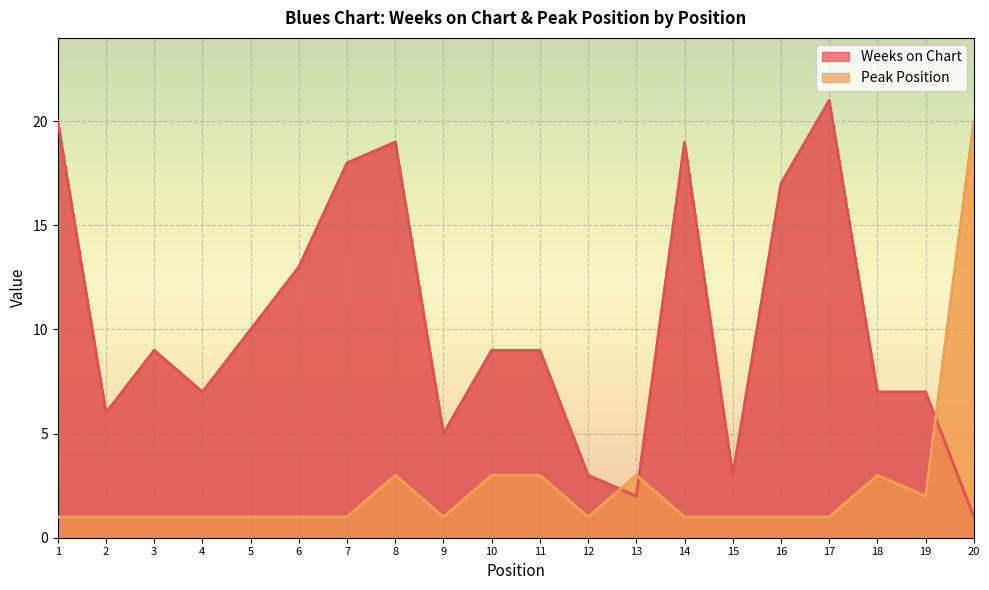

Which label corresponds to the largest value in the chart?

17